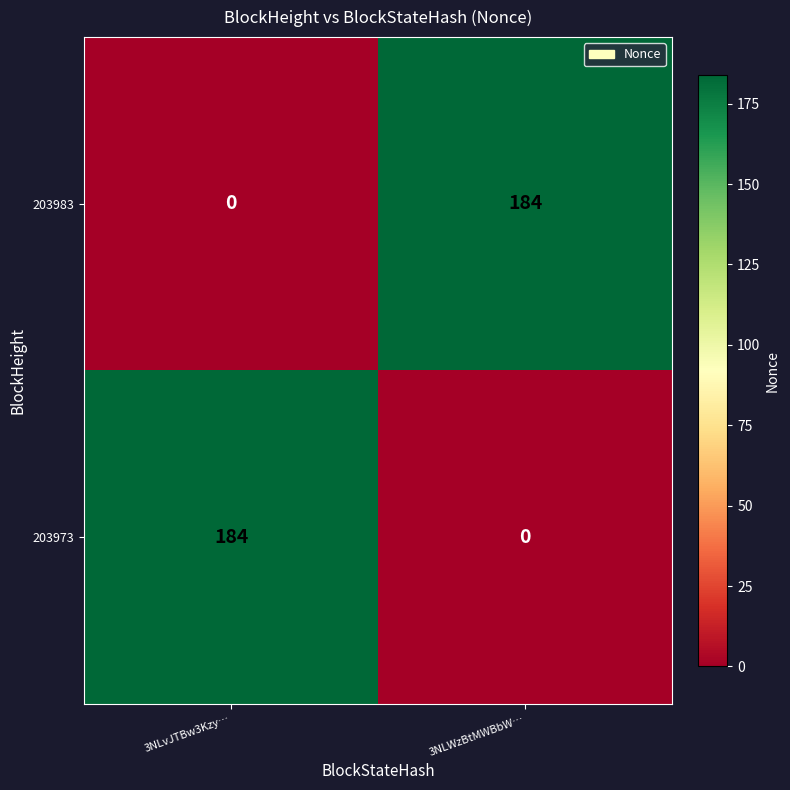

The value of 203983 at 3NLWzBtMWBbW… is 299. True or false?

False